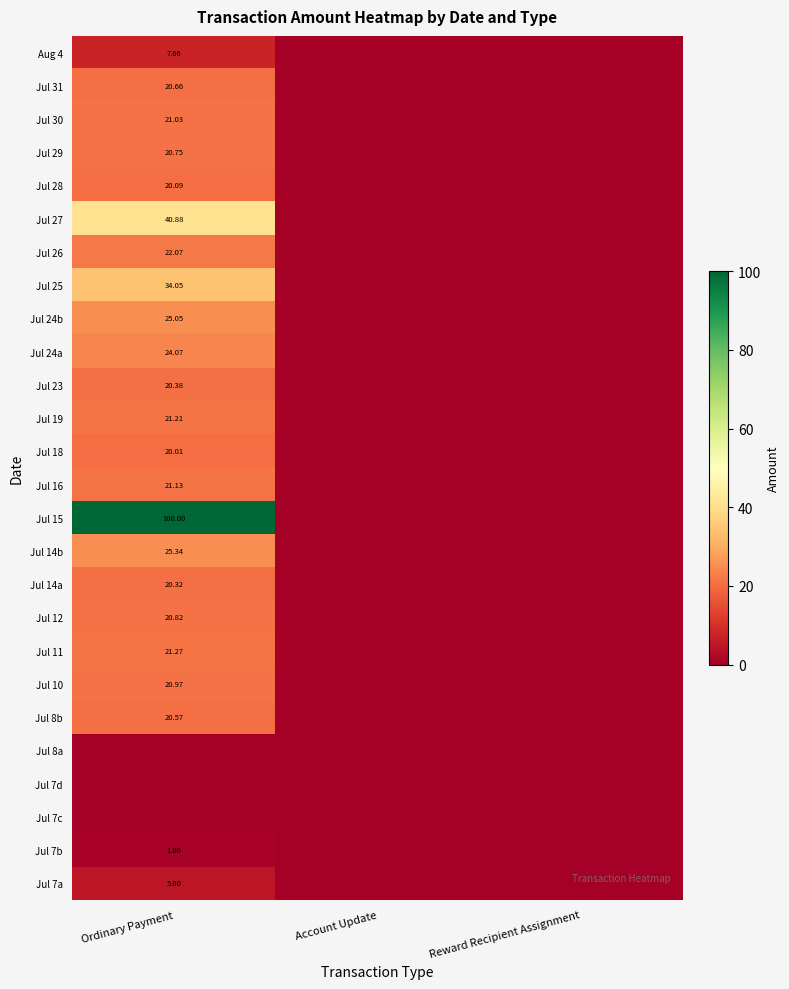

At how many categories does at least one series exceed 53?

1